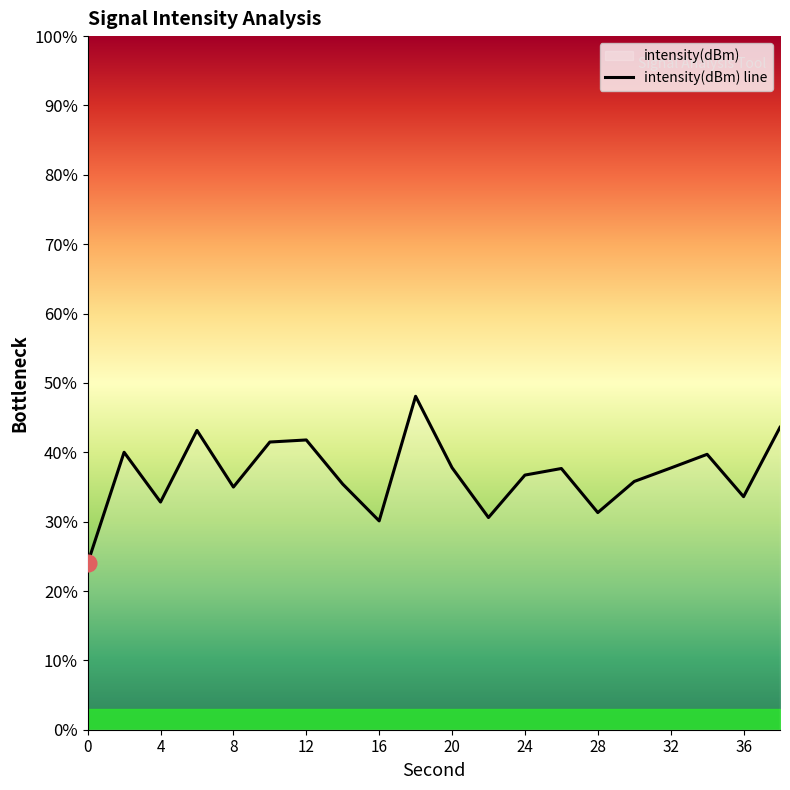

What is the maximum value shown in the chart?

48.1